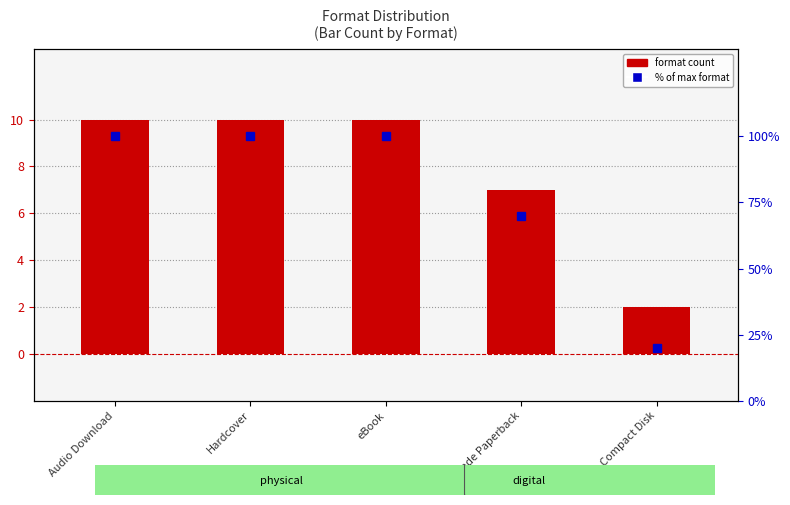

At how many categories does at least one series exceed 52?

4